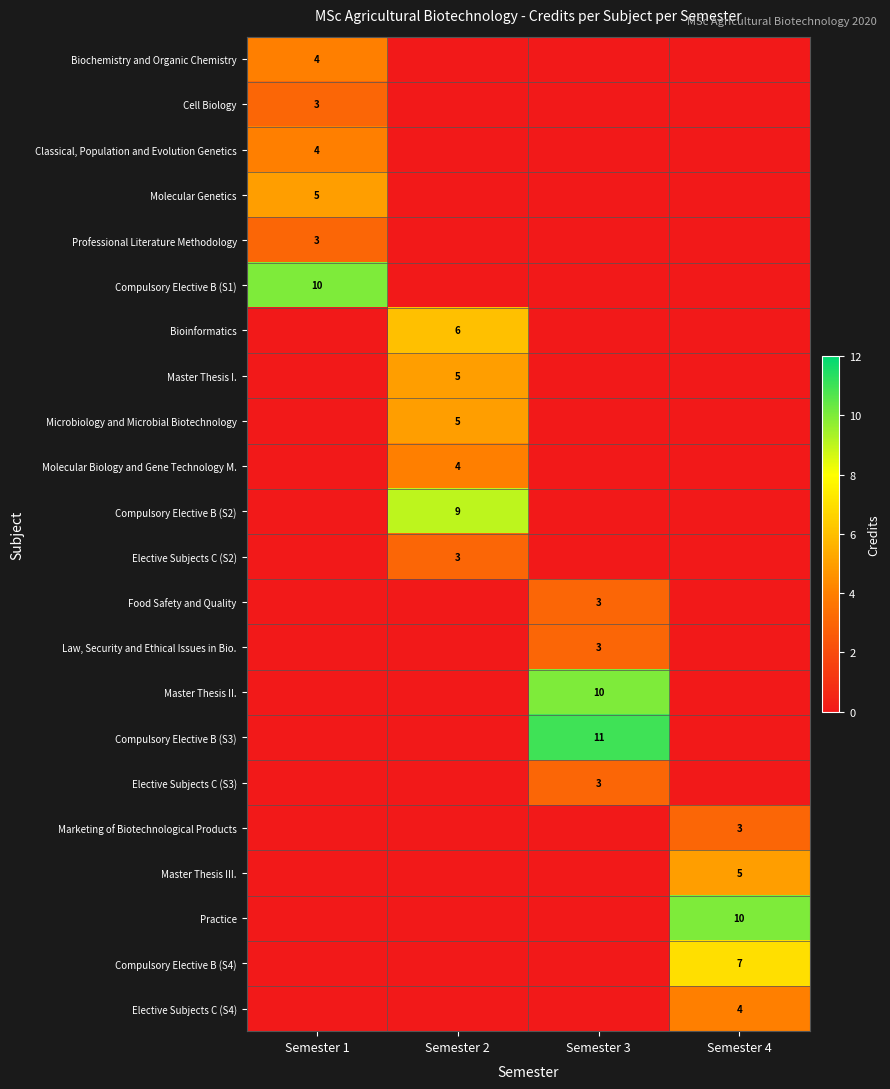

Is the value of Compulsory Elective B (S4) at Semester 4 greater than the value of Master Thesis I. at Semester 2?

Yes